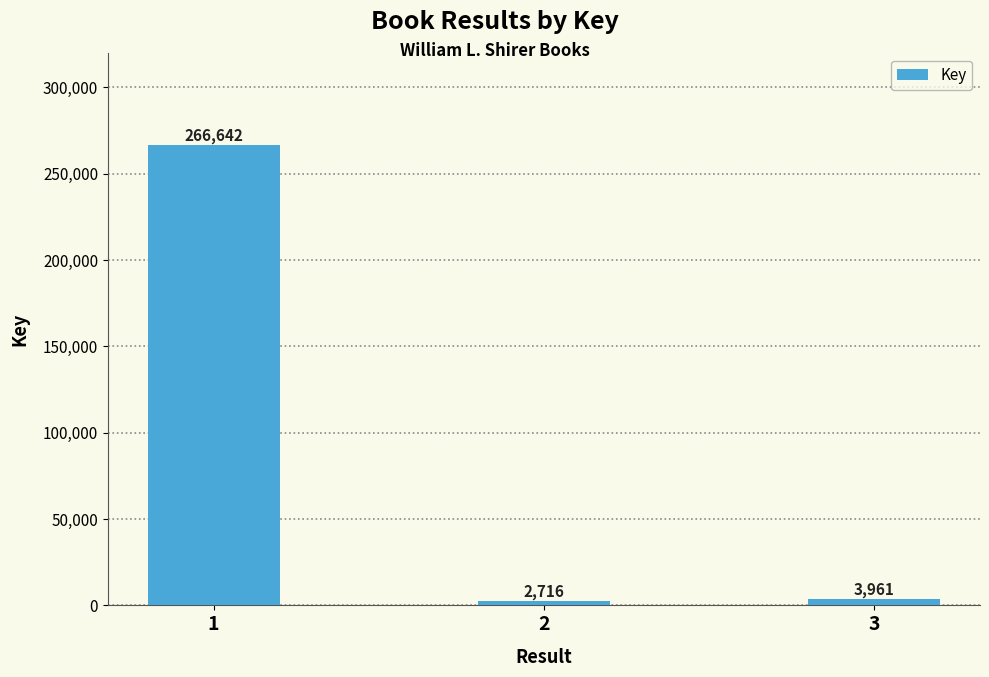

Reading left to right, what are all the values shown in this chart?

266642	2716	3961